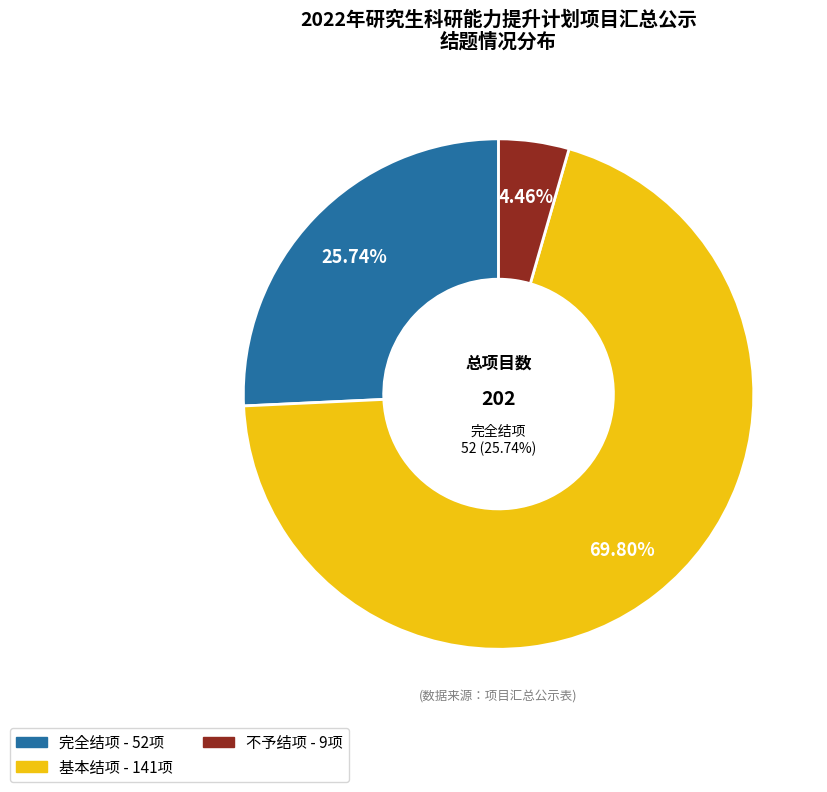

Rank the categories by value from highest to lowest.

基本结项, 完全结项, 不予结项